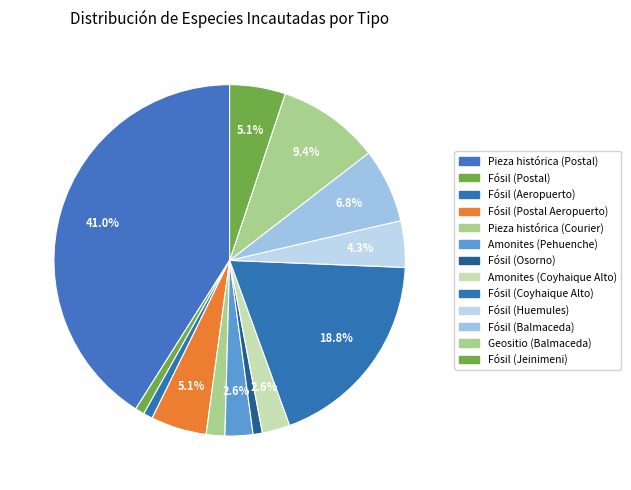

To the nearest percent, what is the difference between the largest and smallest slice percentages?

40%